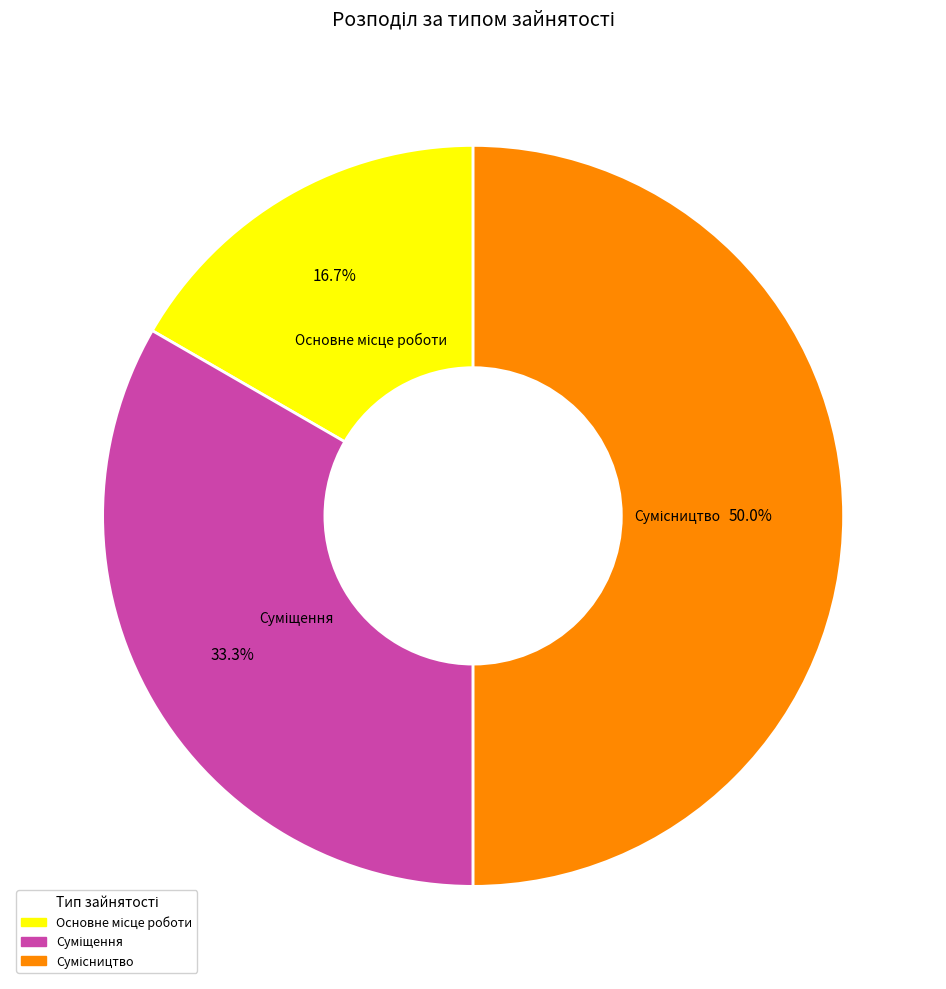

To the nearest percent, what percentage of the pie is Суміщення?

33%